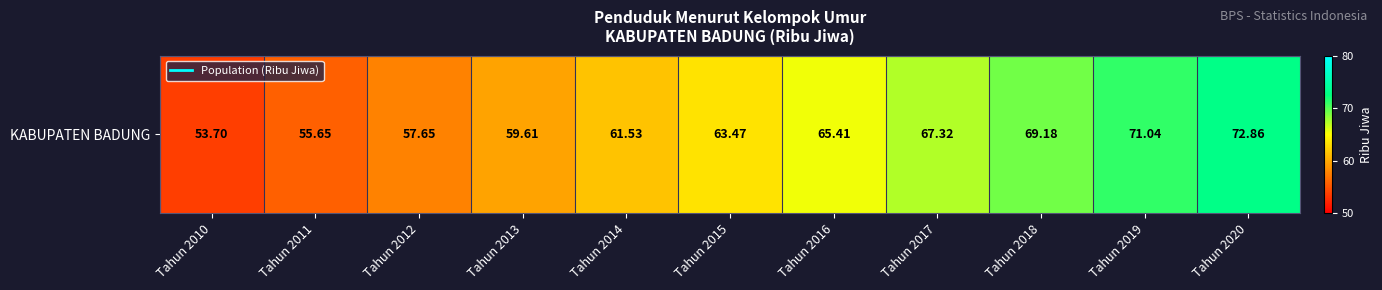

At which label is the value closest to 63?

Tahun 2015